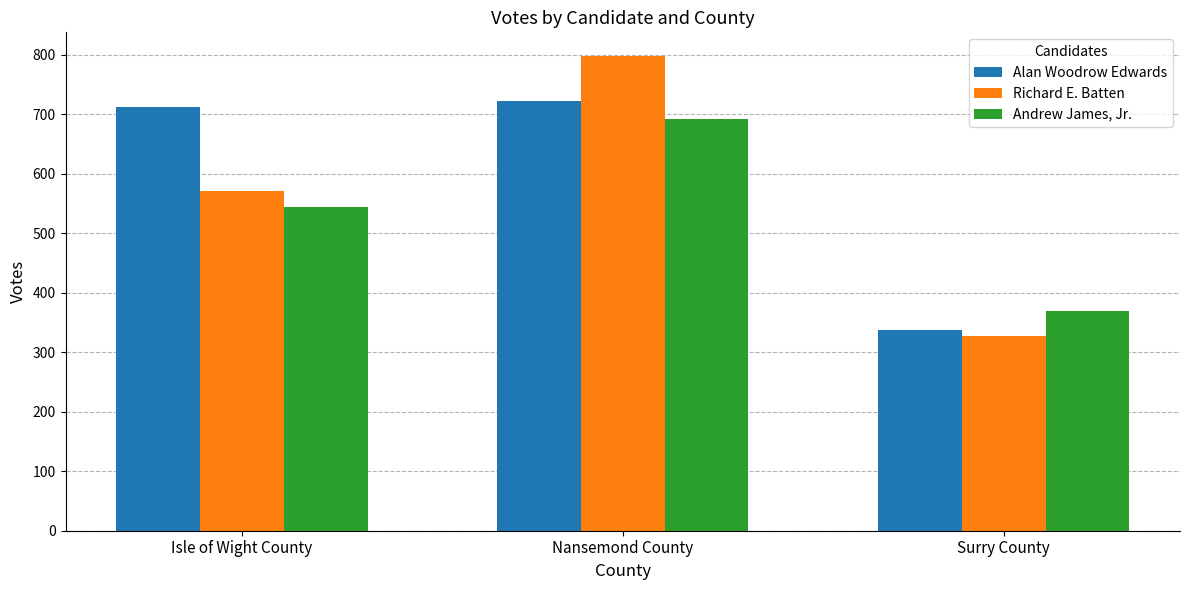

The Richard E. Batten series shows 798 at Nansemond County. True or false?

True